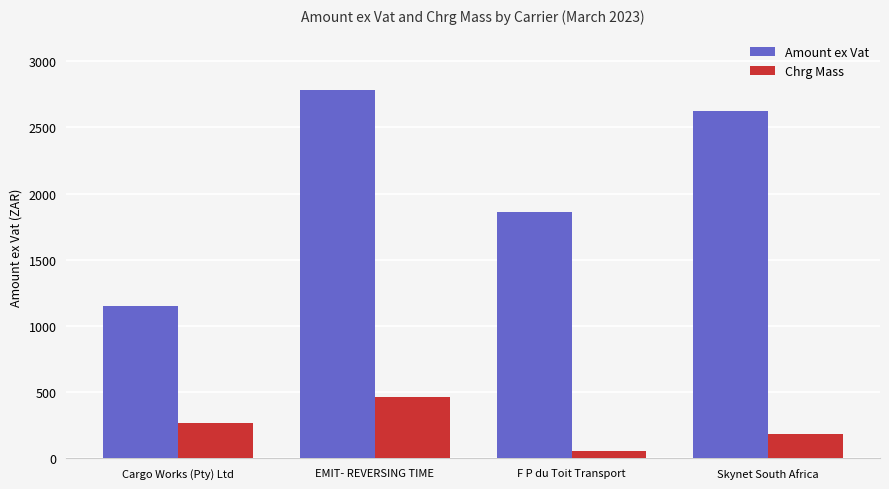

At which label is Amount ex Vat closest to 1968?

F P du Toit Transport